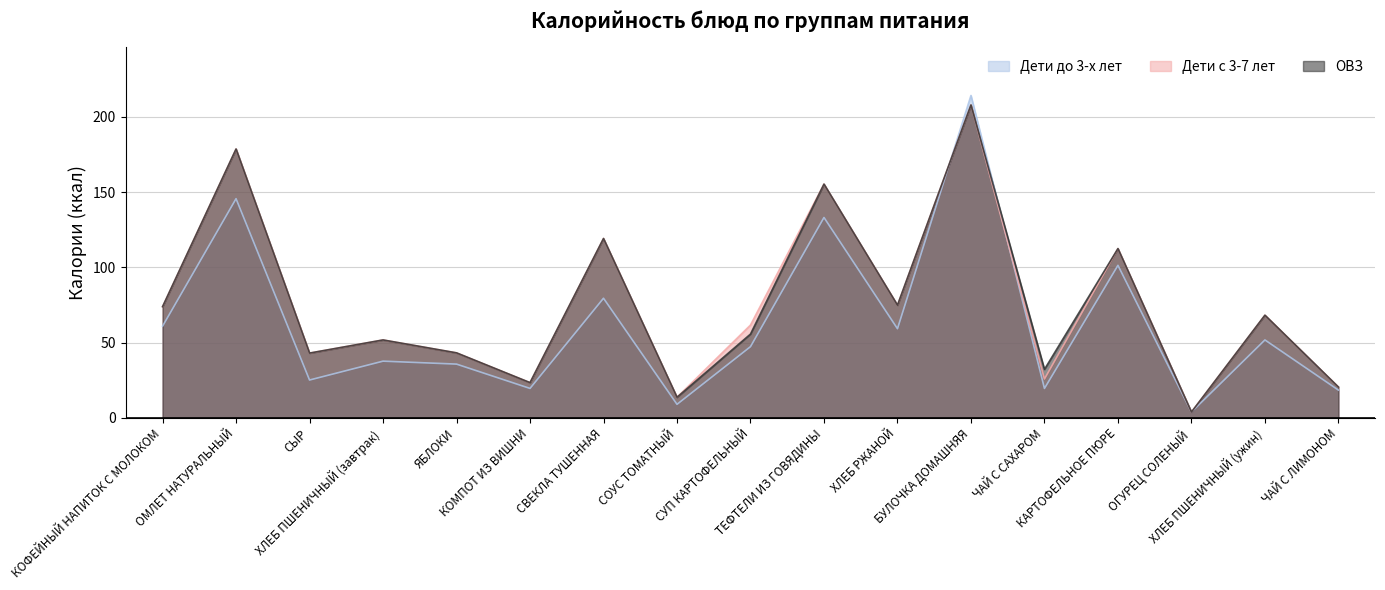

What is the spread (max minus min) of values at СЫР?

17.9